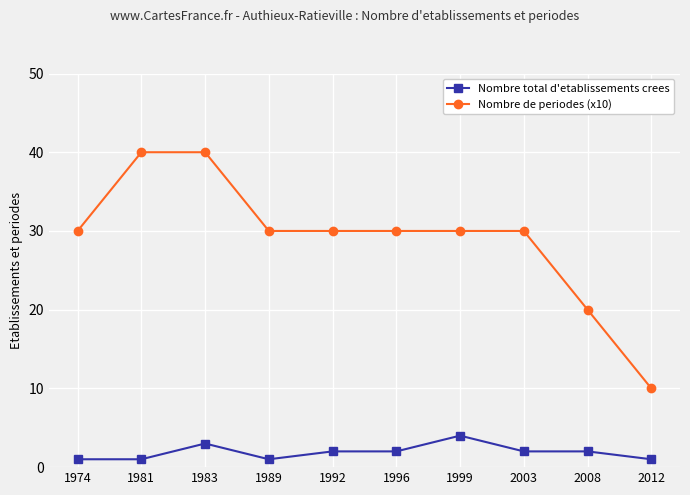

Is this an area chart (filled region under the line)?

No